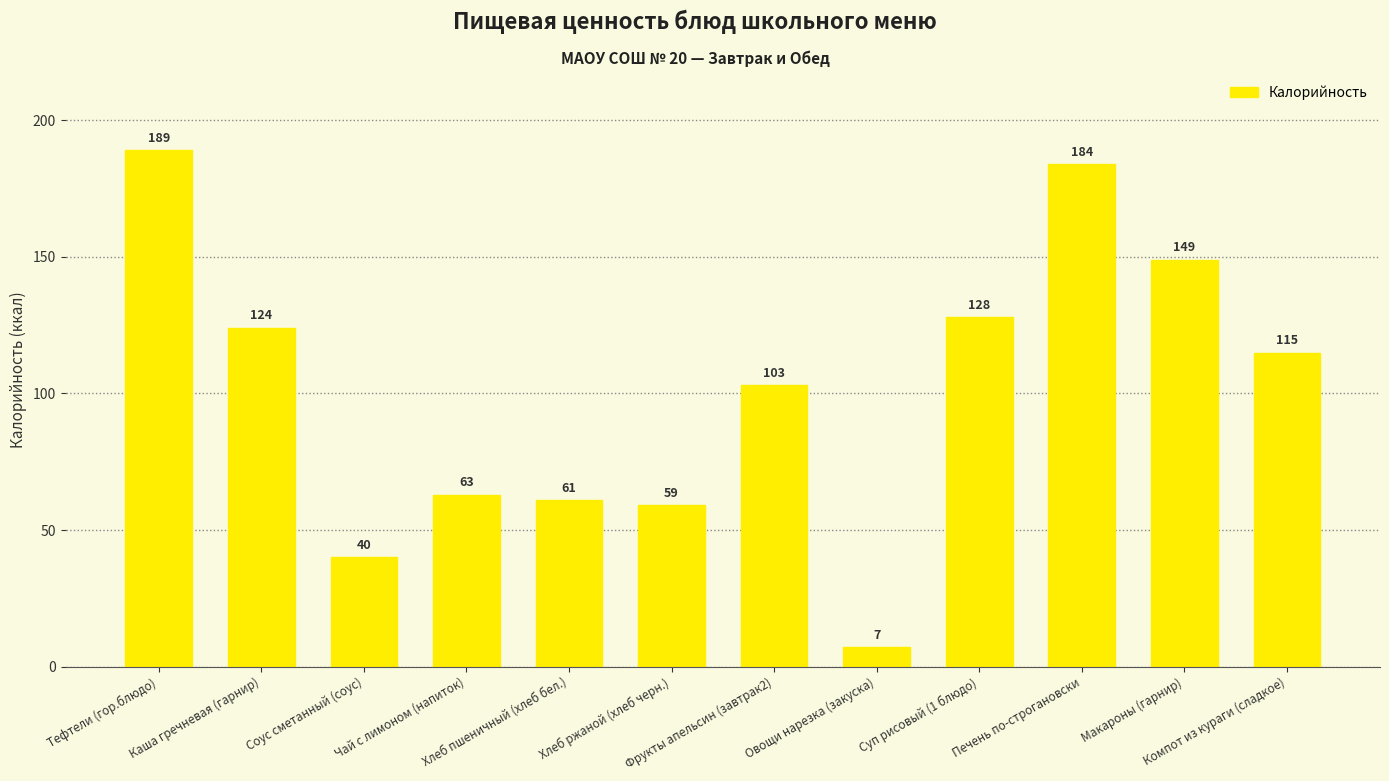

List the labels in order of value, smallest first.

Овощи нарезка (закуска), Соус сметанный (соус), Хлеб ржаной (хлеб черн.), Хлеб пшеничный (хлеб бел.), Чай с лимоном (напиток), Фрукты апельсин (завтрак2), Компот из кураги (сладкое), Каша гречневая (гарнир), Суп рисовый (1 блюдо), Макароны (гарнир), Печень по-строгановски, Тефтели (гор.блюдо)